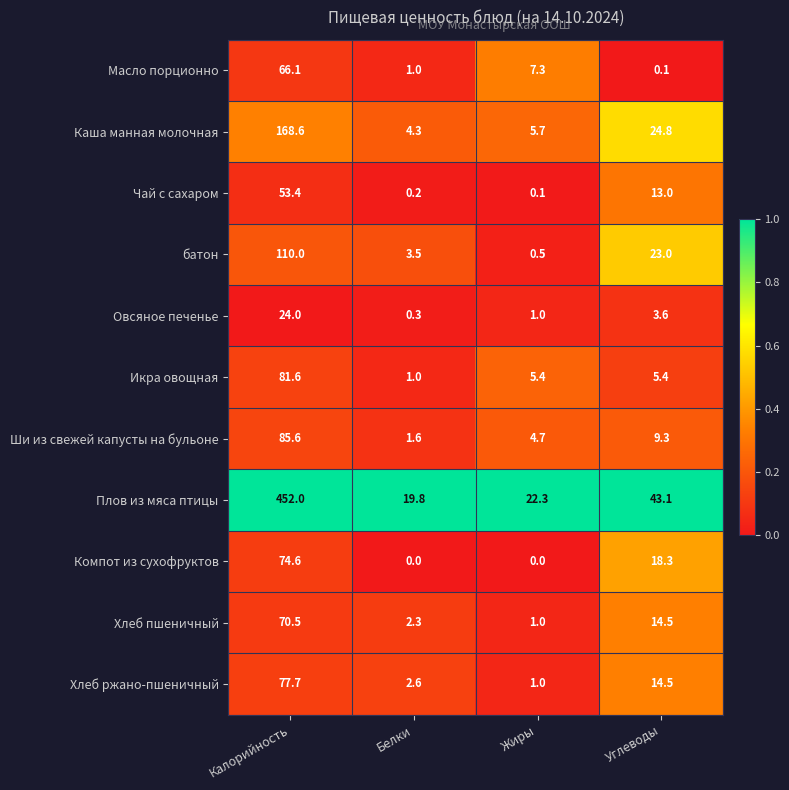

What is the average value of the Каша манная молочная series?

50.9